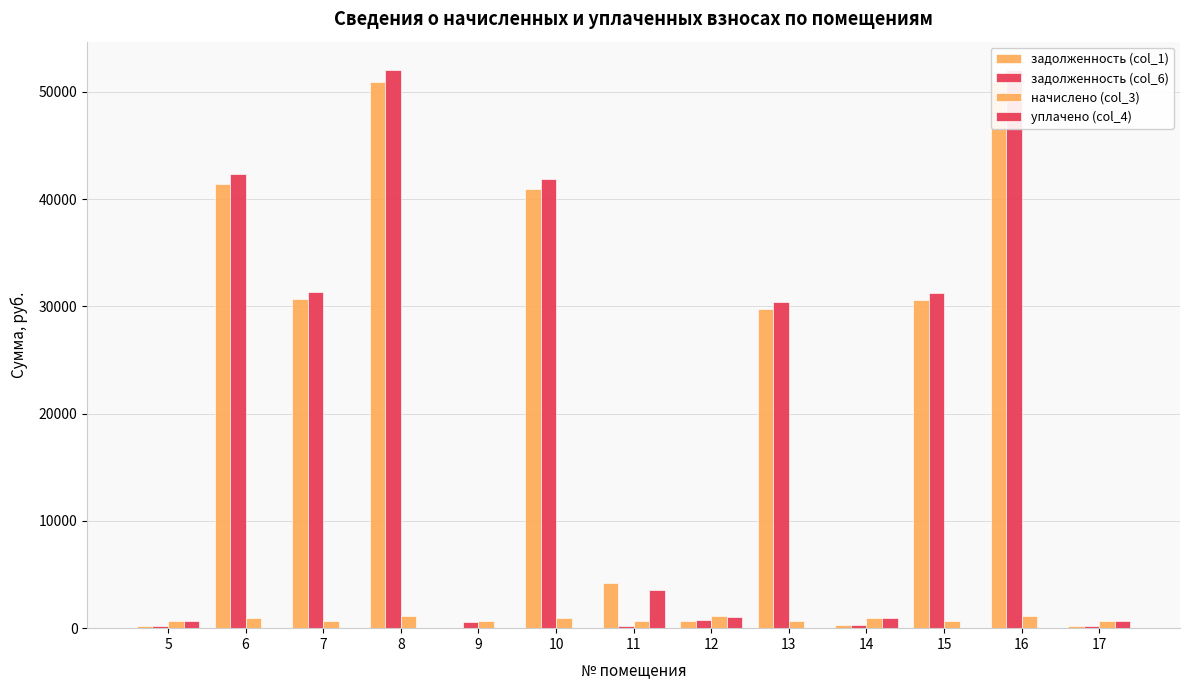

How many values in the задолженность (col_6) series exceed 30385?

7